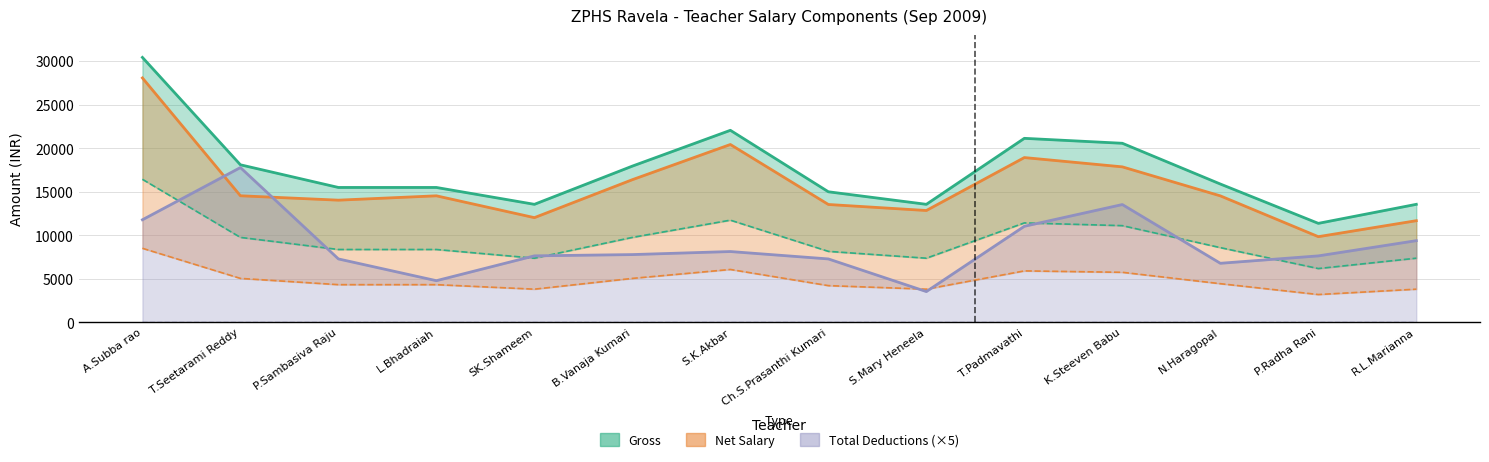

What is the total value across all series at L.Bhadraiah?

47595